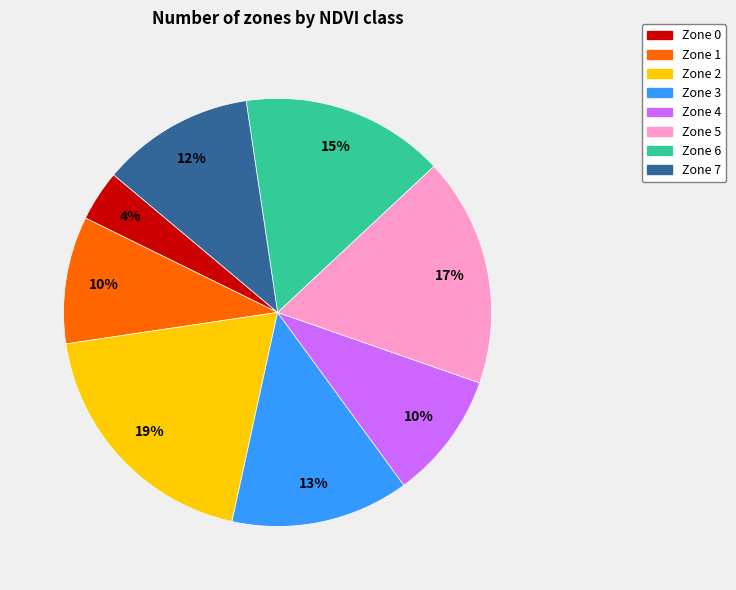

Which has a higher value, Zone 5 or Zone 1?

Zone 5